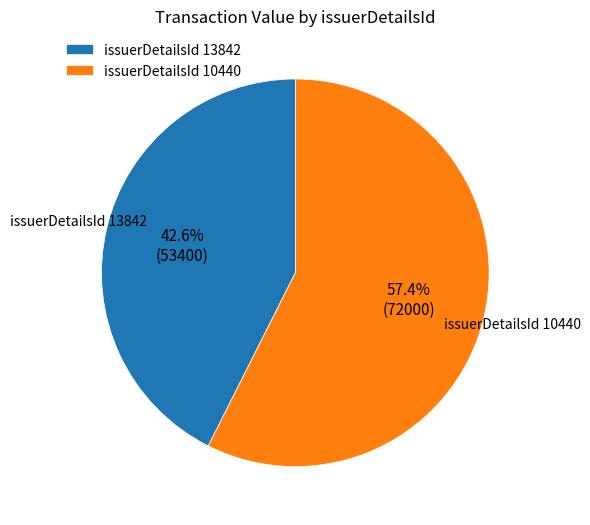

Does issuerDetailsId 13842 represent more than half of the total?

No